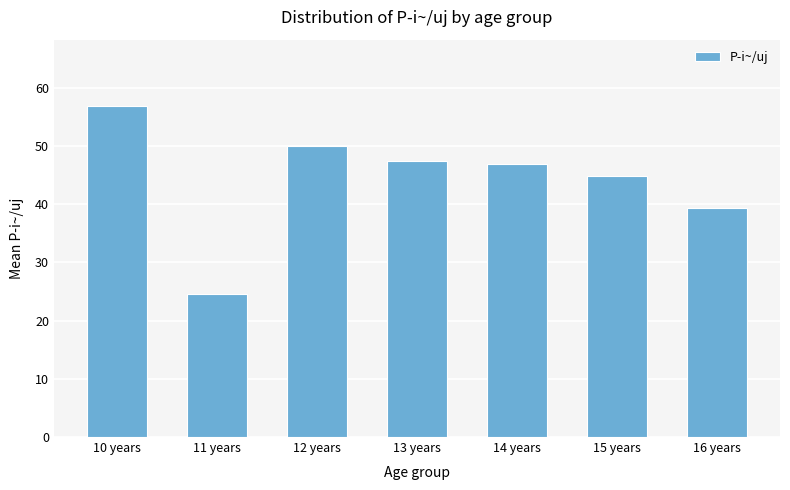

Reading right to left, extract all data points from this chart.

39.4	44.9	47.0	47.4	50.0	24.6	56.9